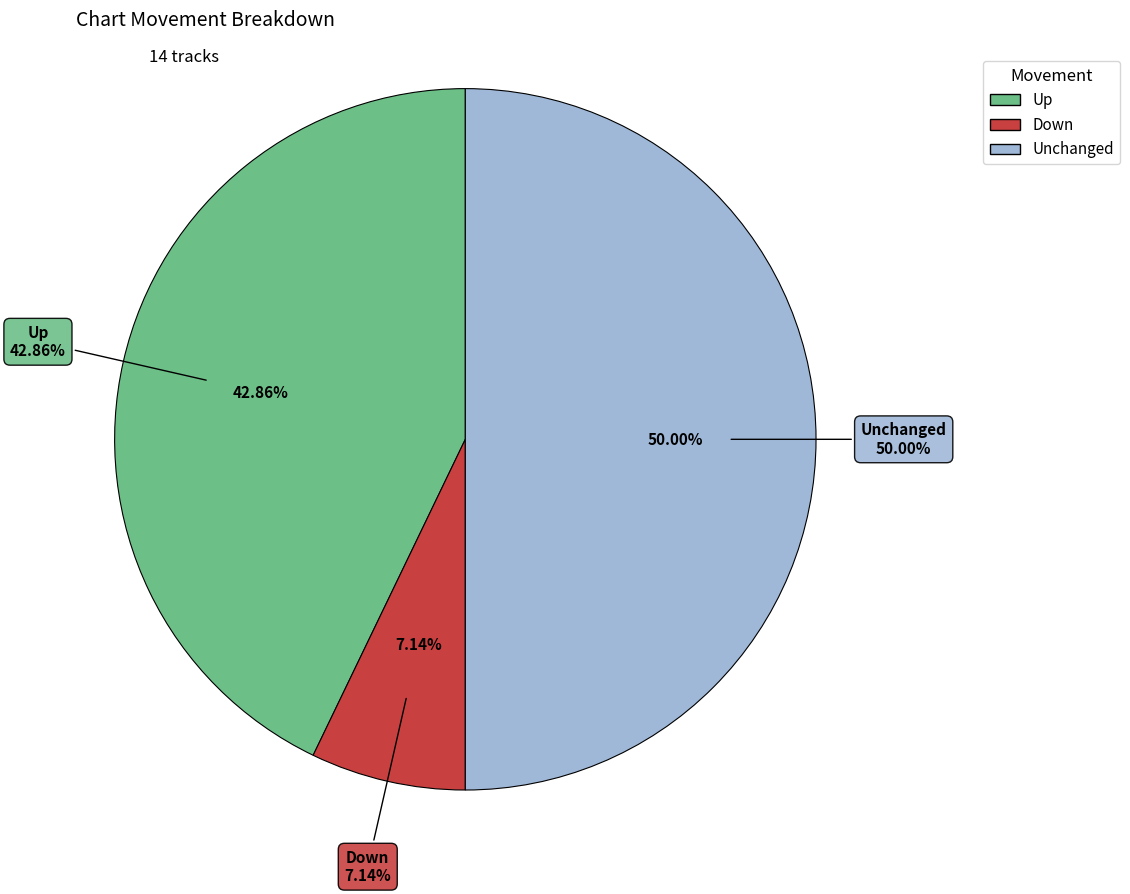

True or false: down accounts for 7% of the total.

True